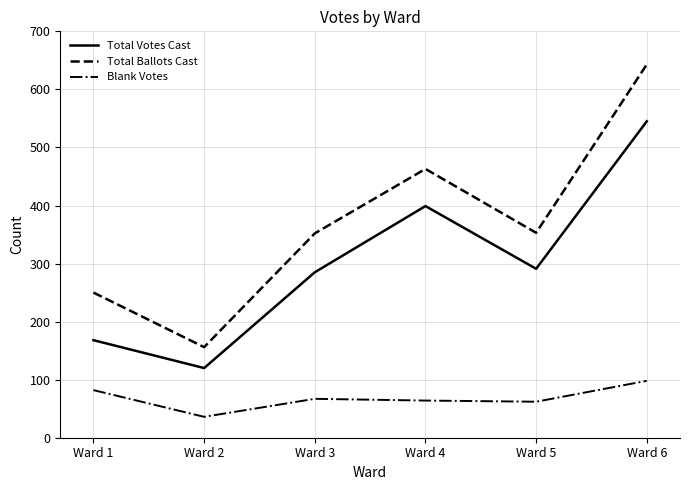

At how many categories does at least one series exceed 372?

2